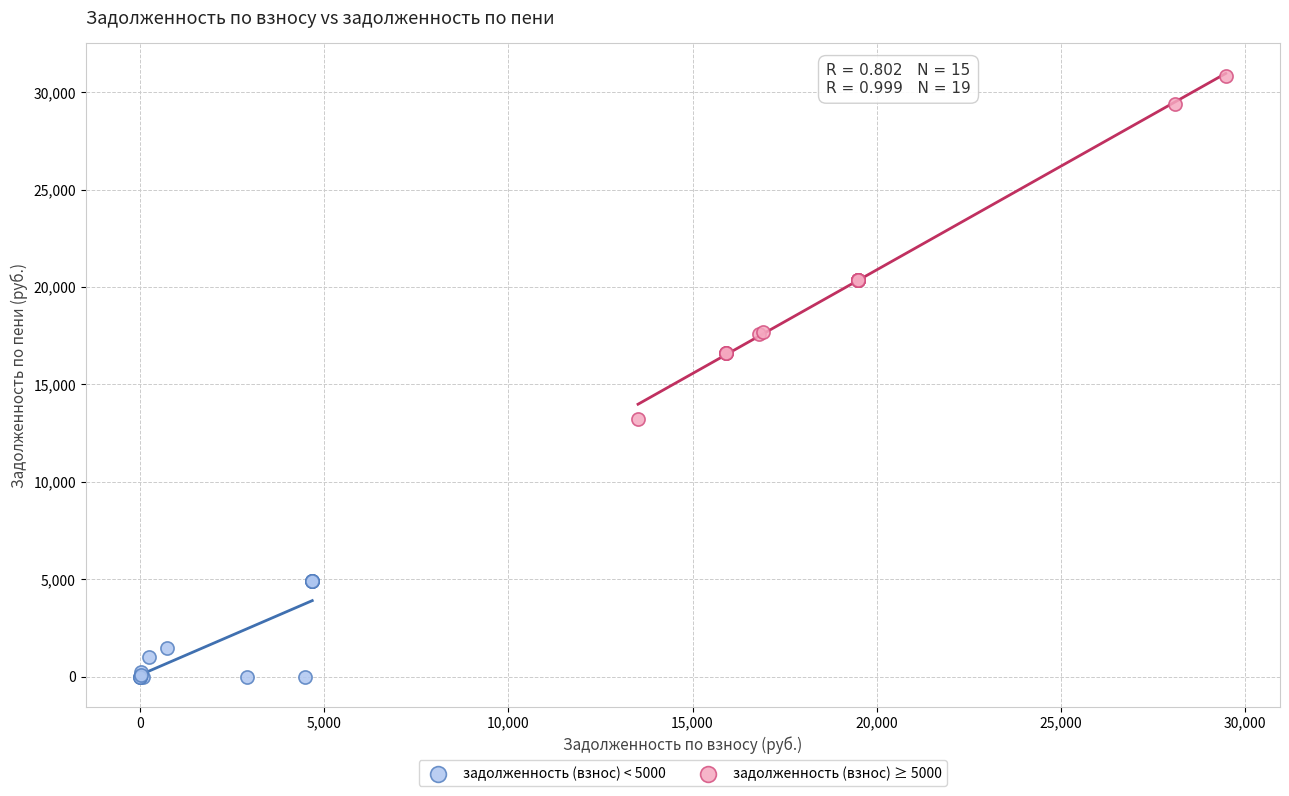

Which series has the largest Y range (max minus min)?

задолженность (взнос) ≥ 5000